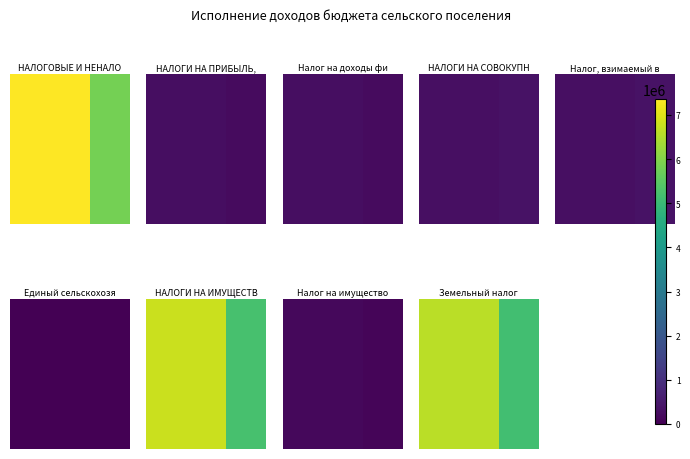

What is the greatest value displayed?

6591000.0